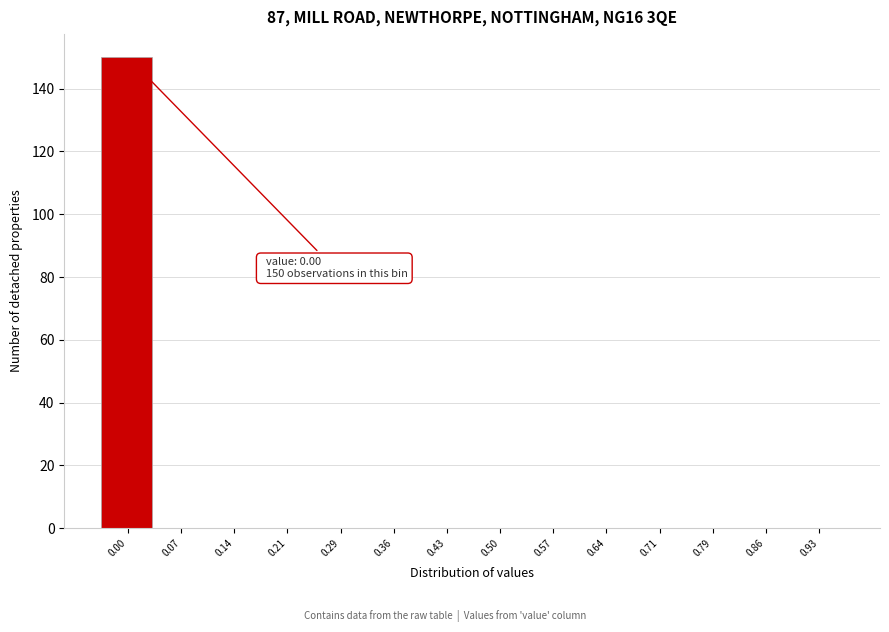

Reading right to left, transcribe all the data shown in this chart.

0.93=0	0.86=0	0.79=0	0.71=0	0.64=0	0.57=0	0.50=0	0.43=0	0.36=0	0.29=0	0.21=0	0.14=0	0.07=0	0.00=150